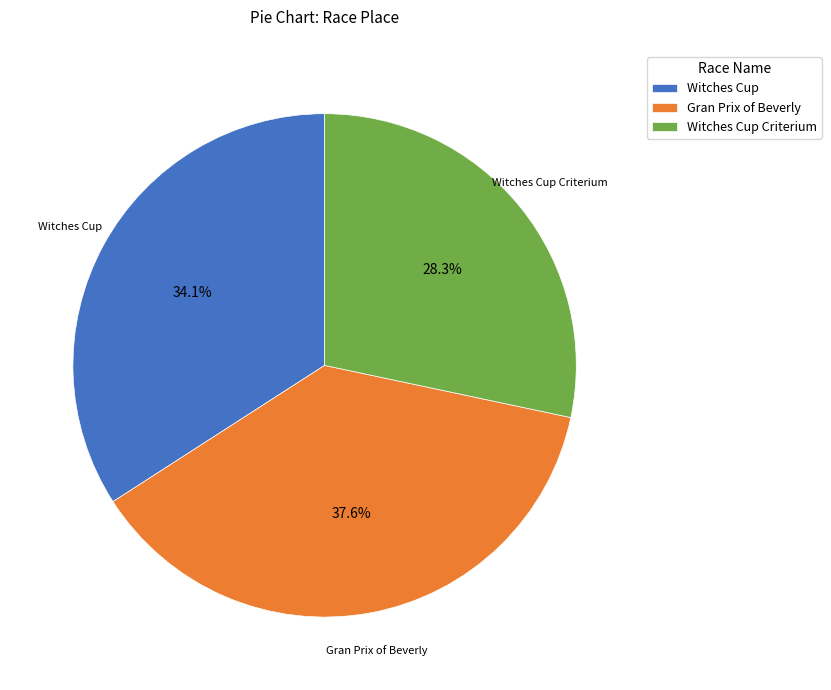

Between Witches Cup and Witches Cup Criterium, which is larger?

Witches Cup